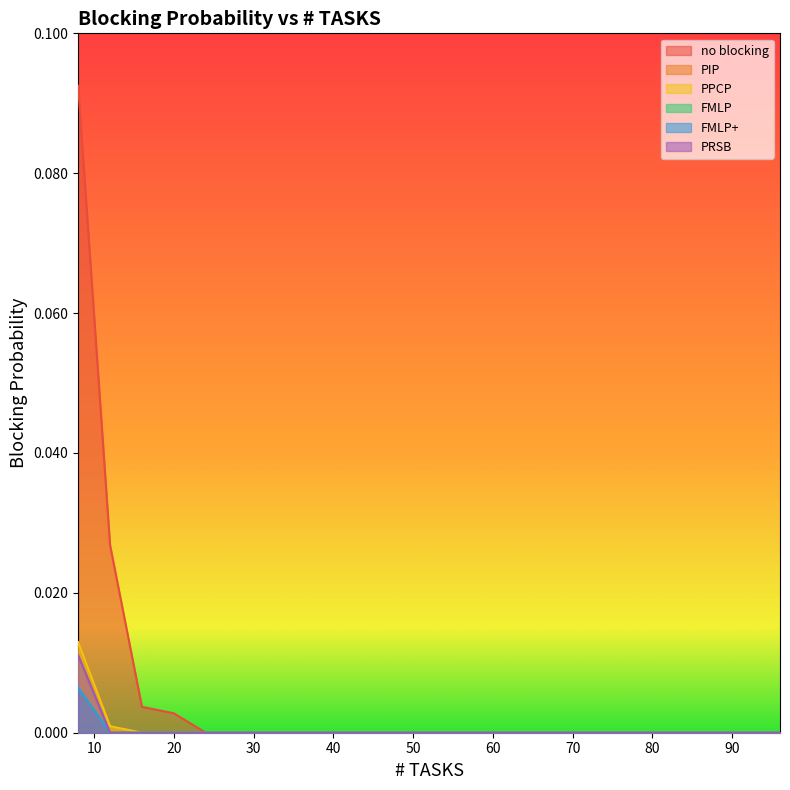

The PIP series shows 0.0 at 12. True or false?

False